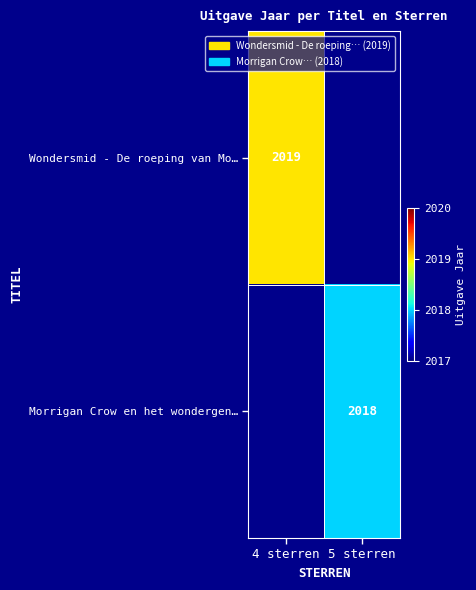

Is it true that Wondersmid - De roeping van Mo… equals 2019 at 4 sterren?

True